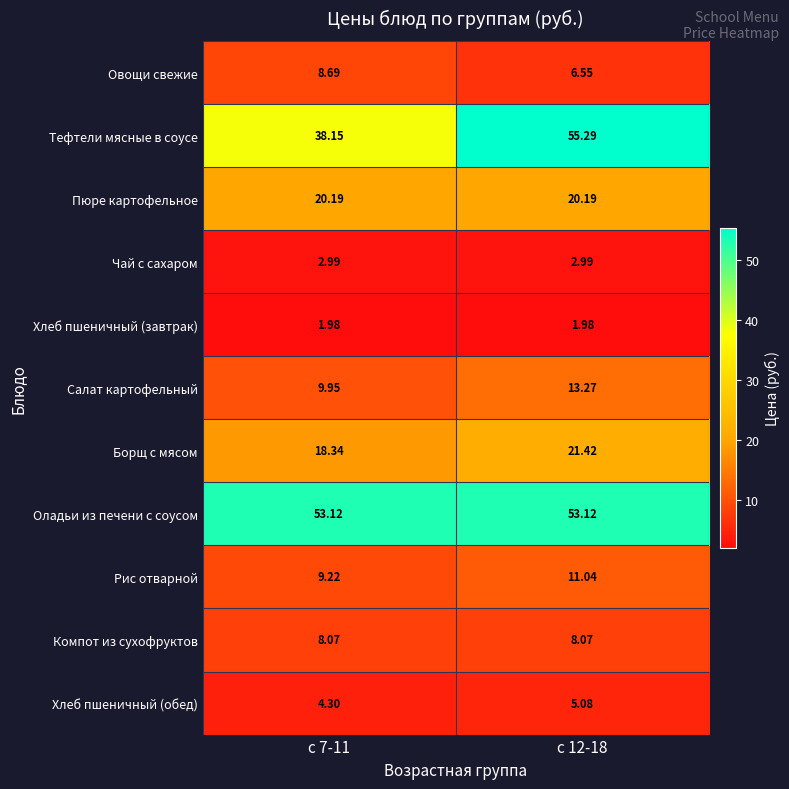

Rank the series at с 12-18 from lowest to highest value.

Хлеб пшеничный (завтрак), Чай с сахаром, Хлеб пшеничный (обед), Овощи свежие, Компот из сухофруктов, Рис отварной, Салат картофельный, Пюре картофельное, Борщ с мясом, Оладьи из печени с соусом, Тефтели мясные в соусе